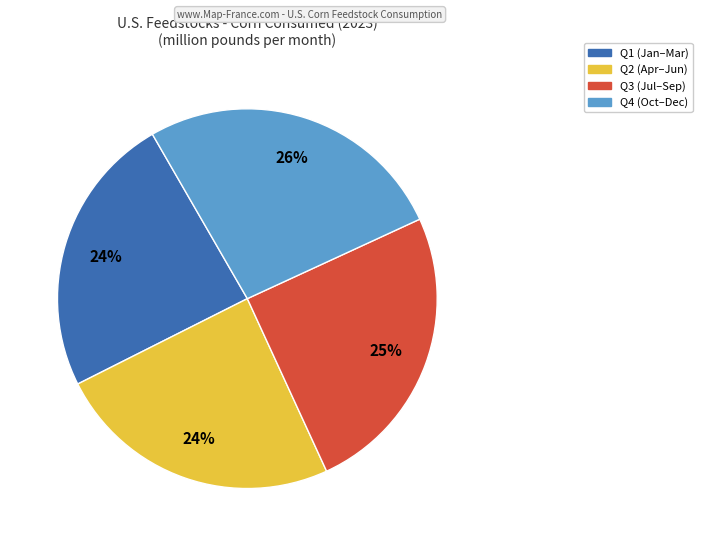

To the nearest percent, what is the average slice percentage?

25%